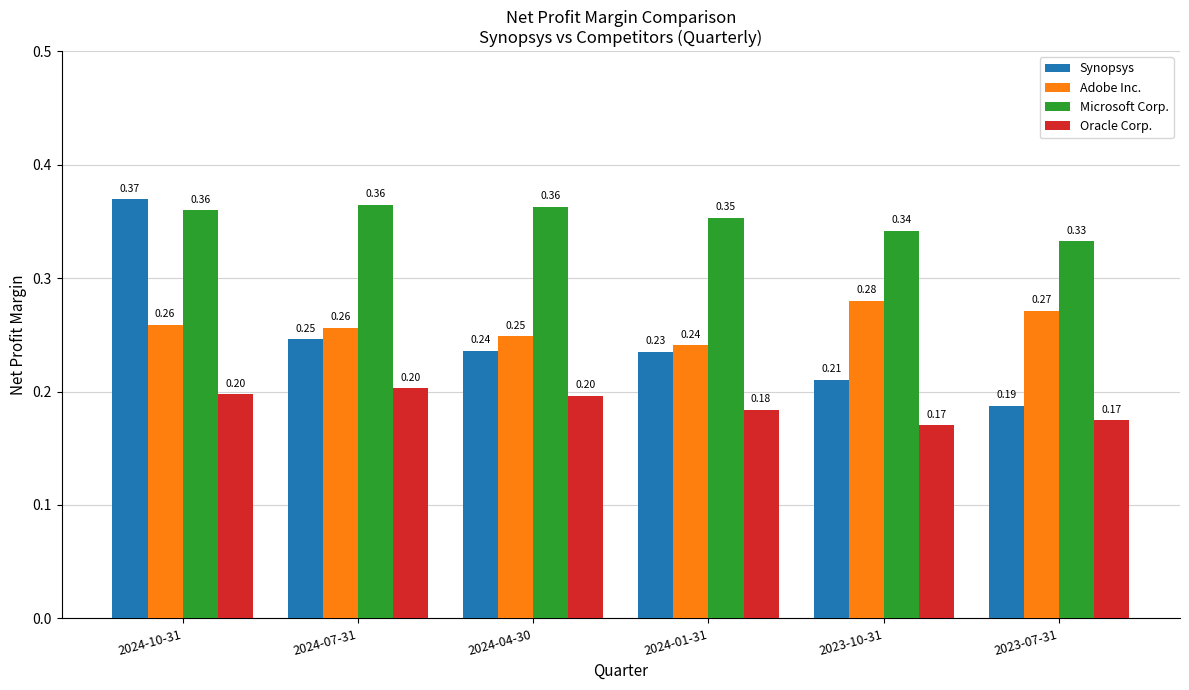

How many Synopsys values are between 0 and 1?

6